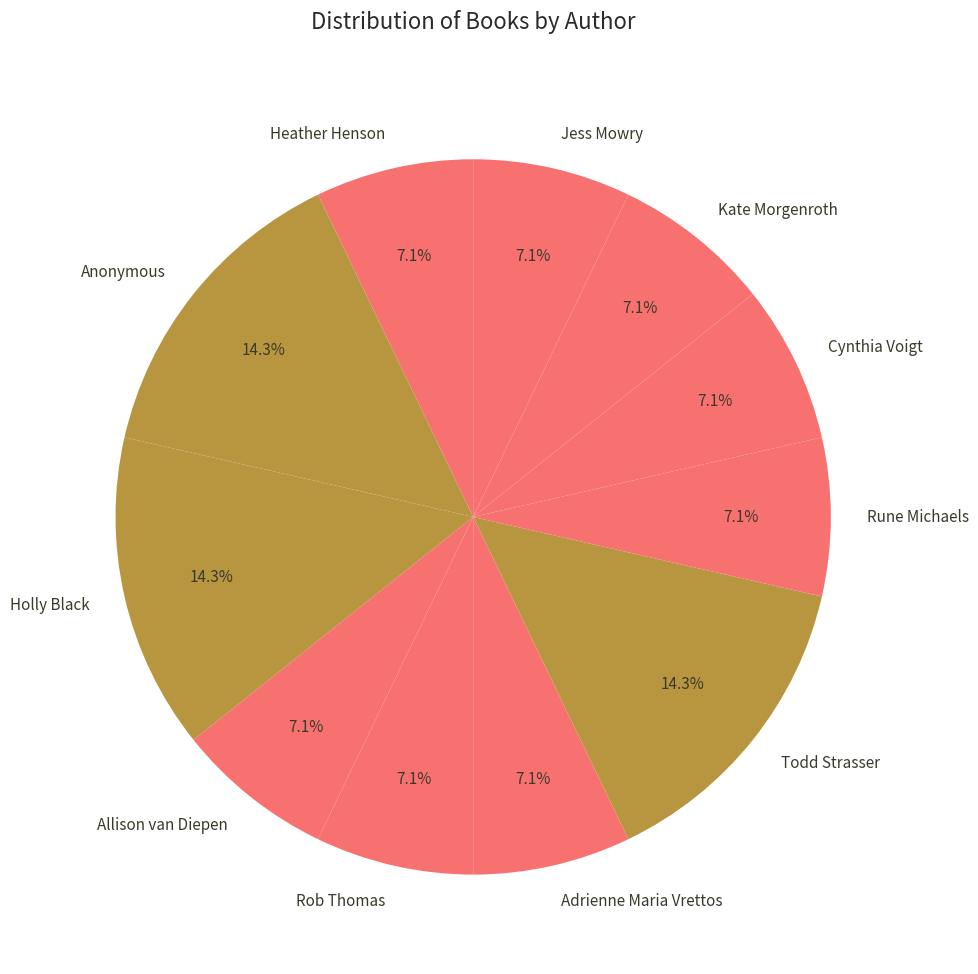

What portion of the pie excludes Adrienne Maria Vrettos?

92.9%